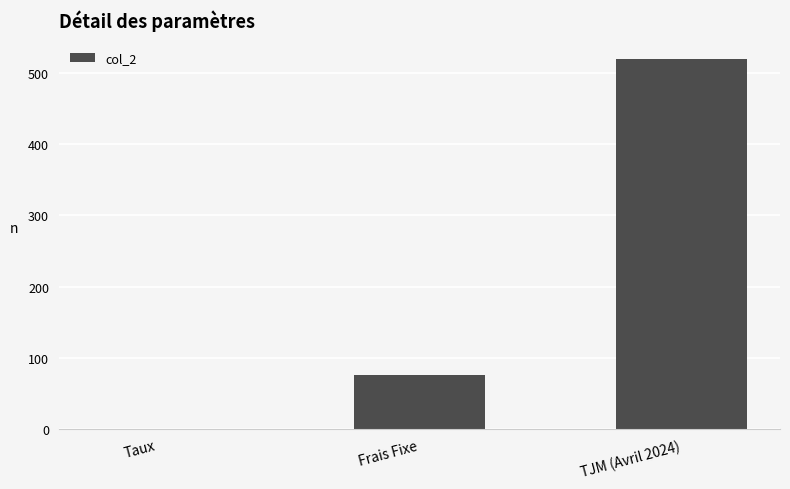

Read the value at TJM (Avril 2024).

520.0